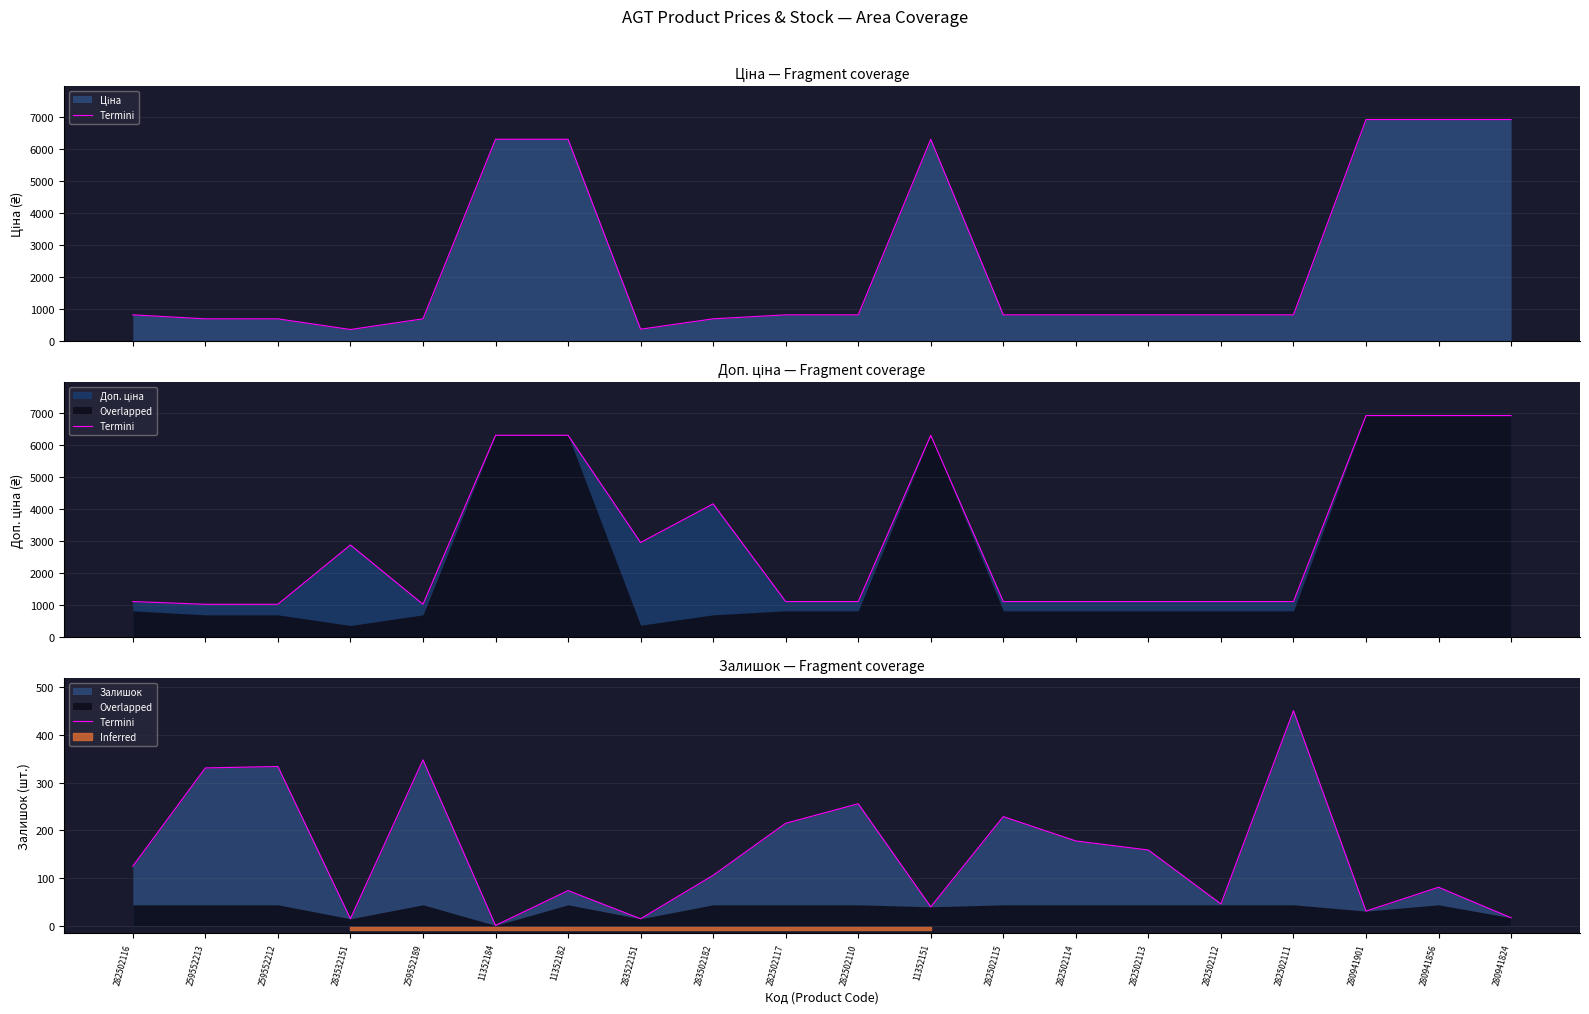

Approximately how many times larger is the value at 282502116 compared to 259552212?

0.4